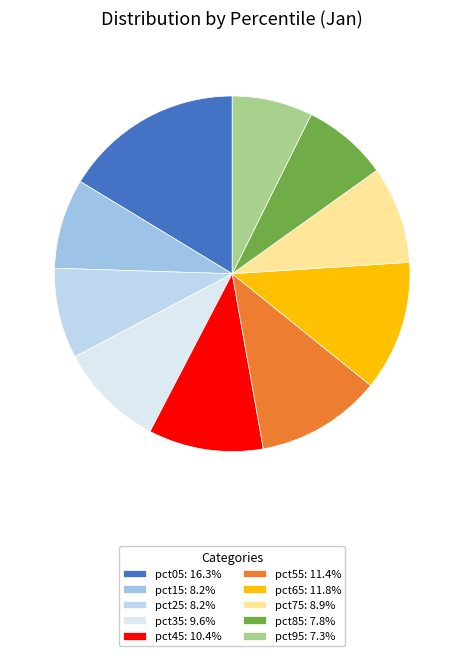

How many slices are in this pie chart?

10